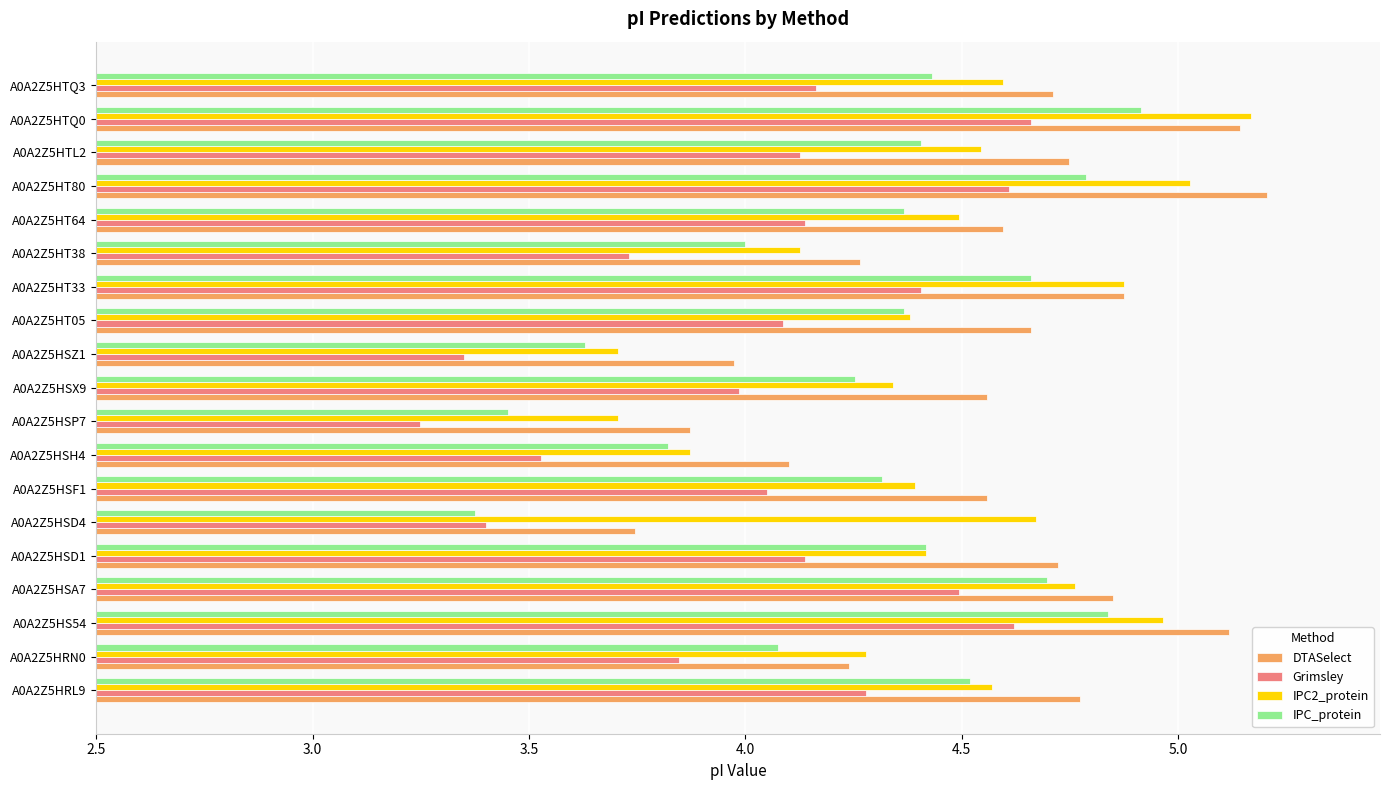

What is the spread (max minus min) of values at A0A2Z5HTQ0?

0.5